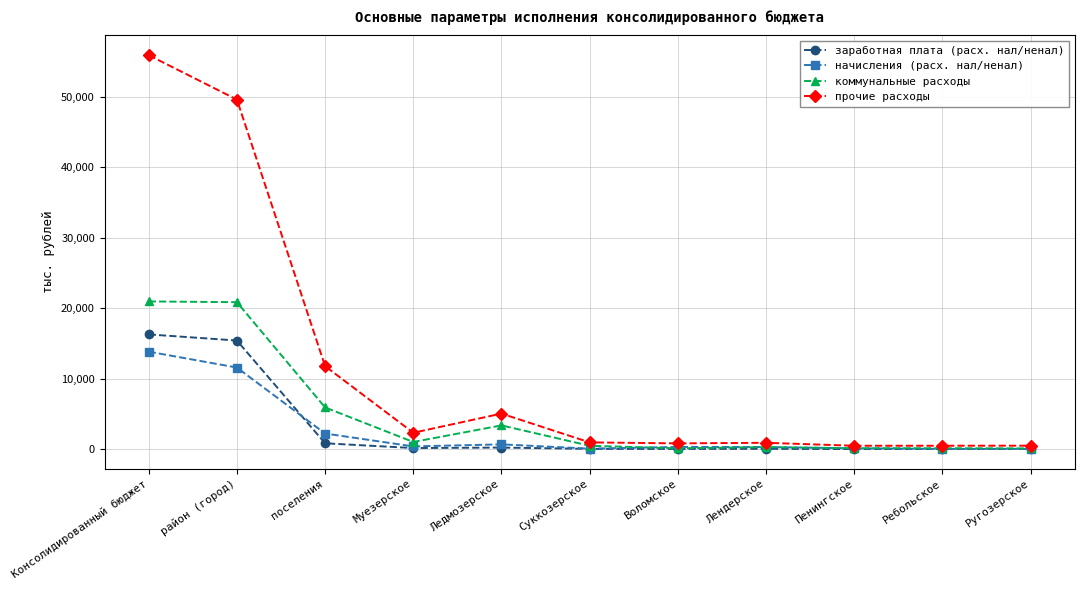

What is the difference between the заработная плата (расх. нал/ненал) values at Ребольское and Ругозерское?

4.9